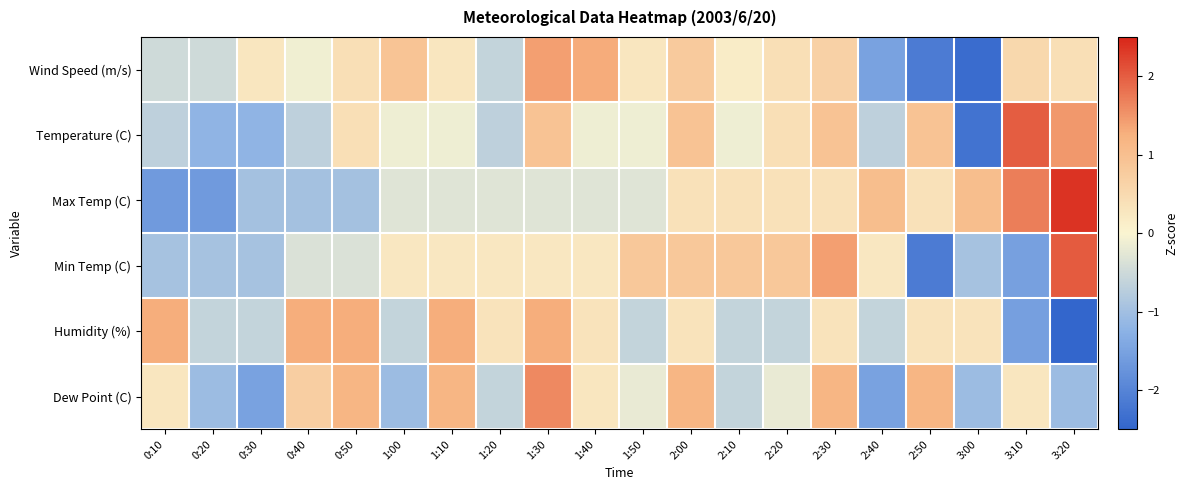

At which category is the sum across all series the highest?

1:30